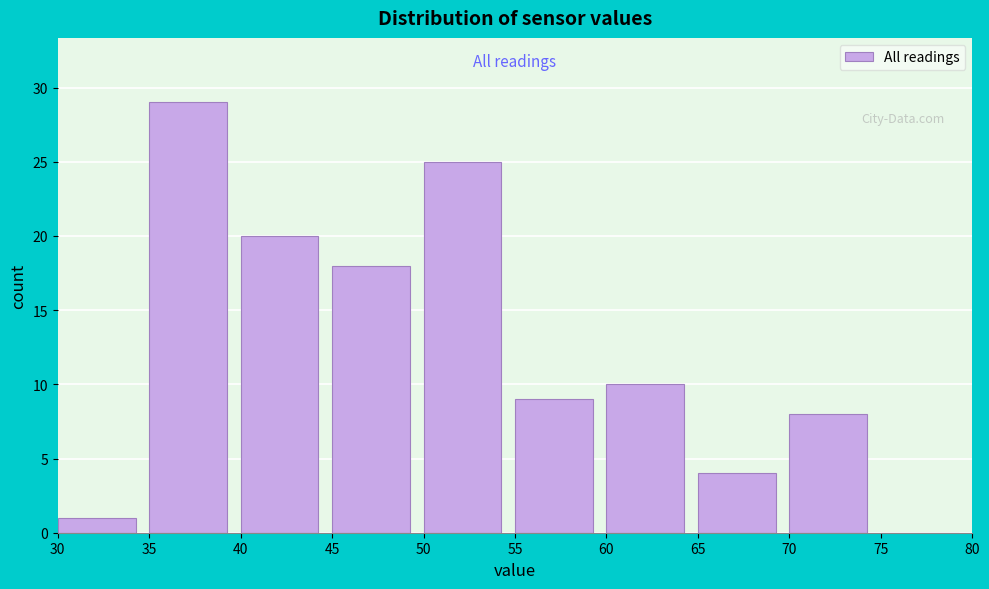

Reading left to right, list every bar in this chart as the range it spans on the x-axis followed by its height. The values are not printed on the chart, so give them approximately, as read against the axis.

30 to 35: 1
35 to 40: 29
40 to 45: 20
45 to 50: 18
50 to 55: 25
55 to 60: 9
60 to 65: 10
65 to 70: 4
70 to 75: 8
75 to 80: 0